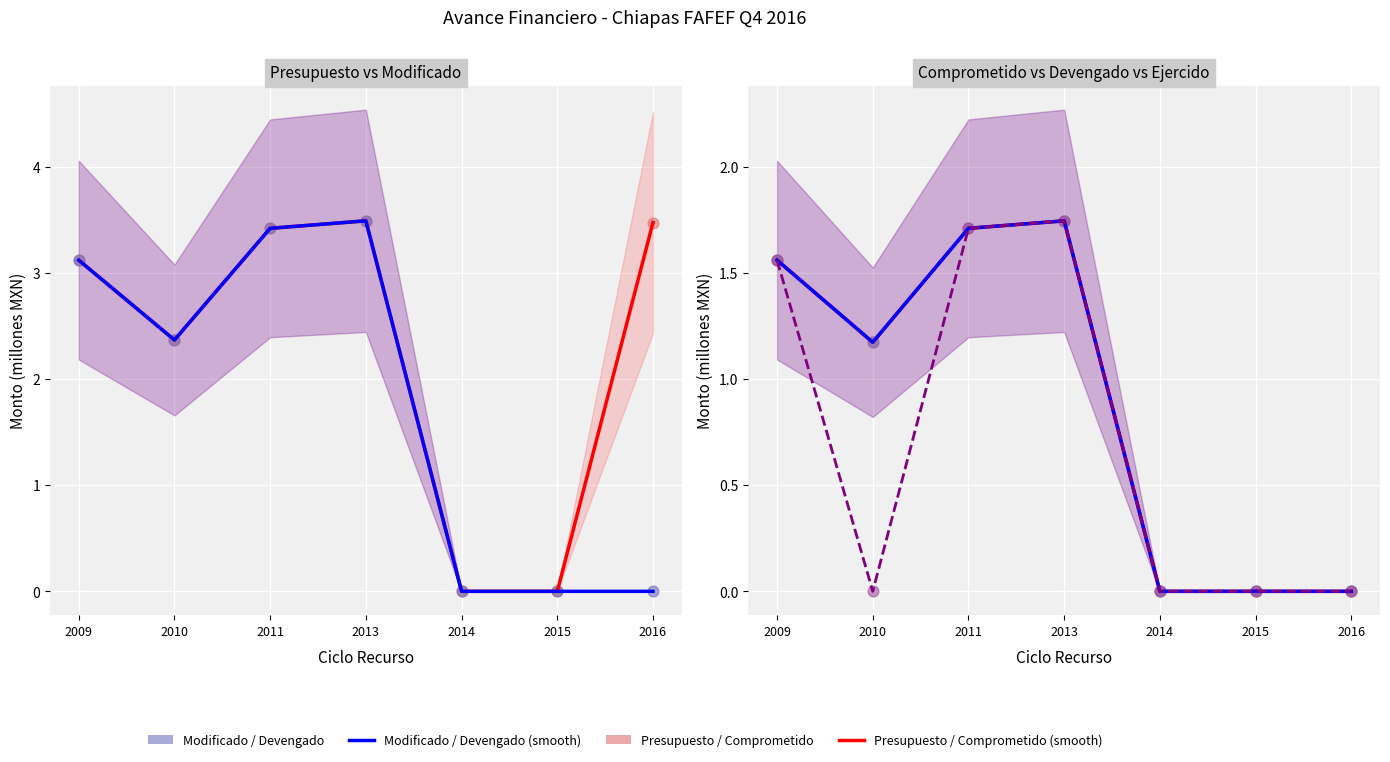

At how many categories does at least one series exceed 1?

5